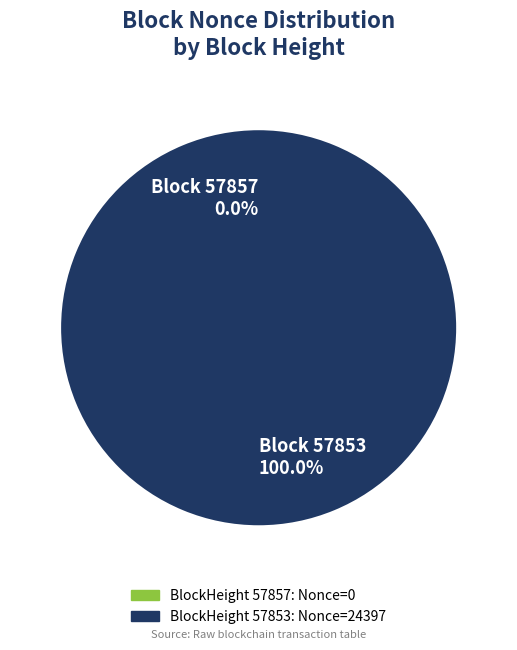

What is the change in value from 57857 to 57853?

+24397